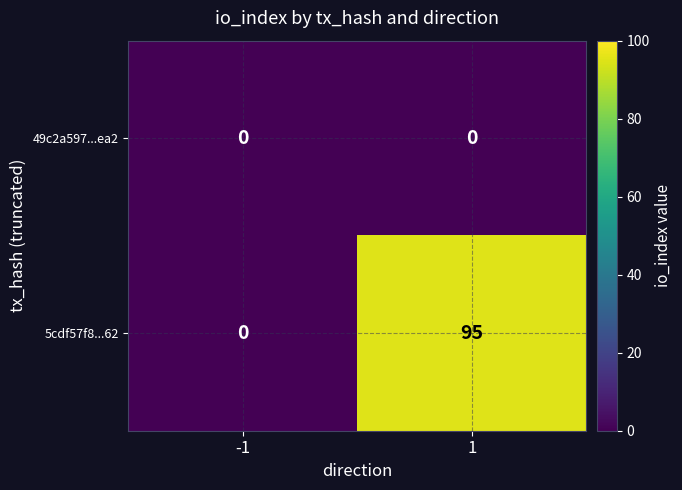

Reading left to right, transcribe all the data shown in this chart.

49c2a597...ea2: -1=0	1=0
5cdf57f8...62: -1=0	1=95